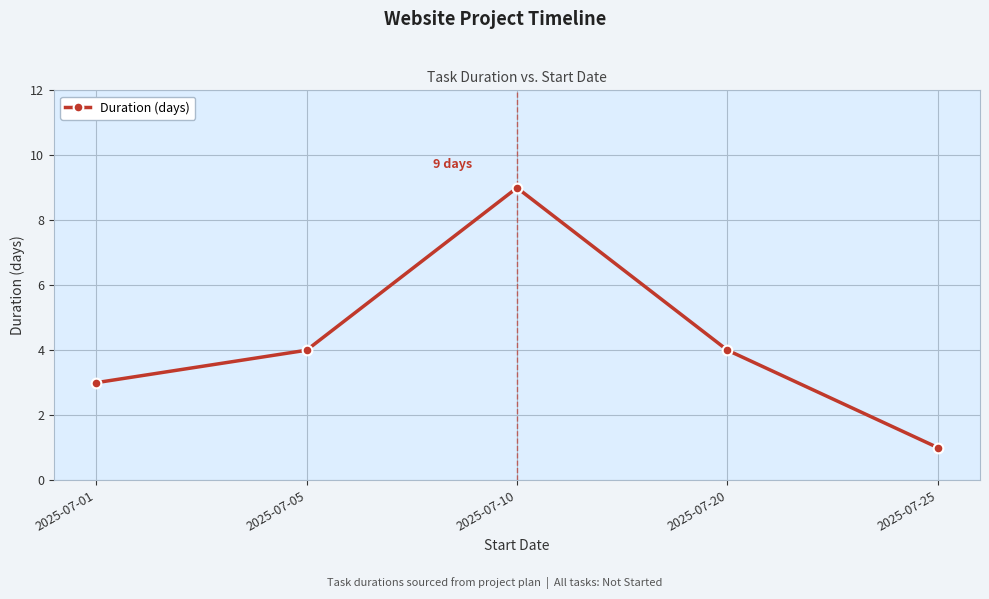

The chart shows a value of 9 at 2025-07-10. True or false?

True